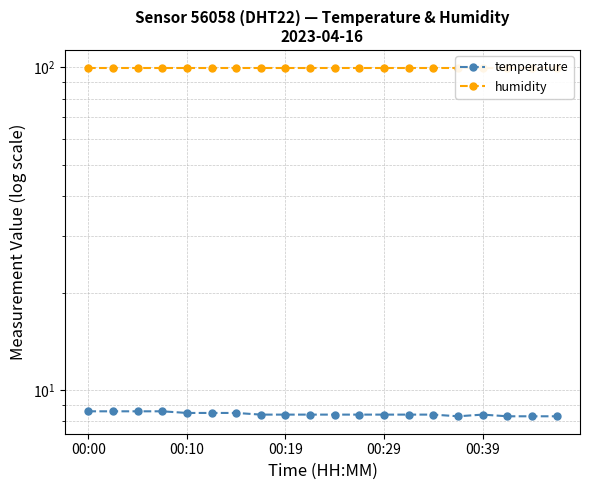

True or false: humidity and temperature intersect in this chart.

False